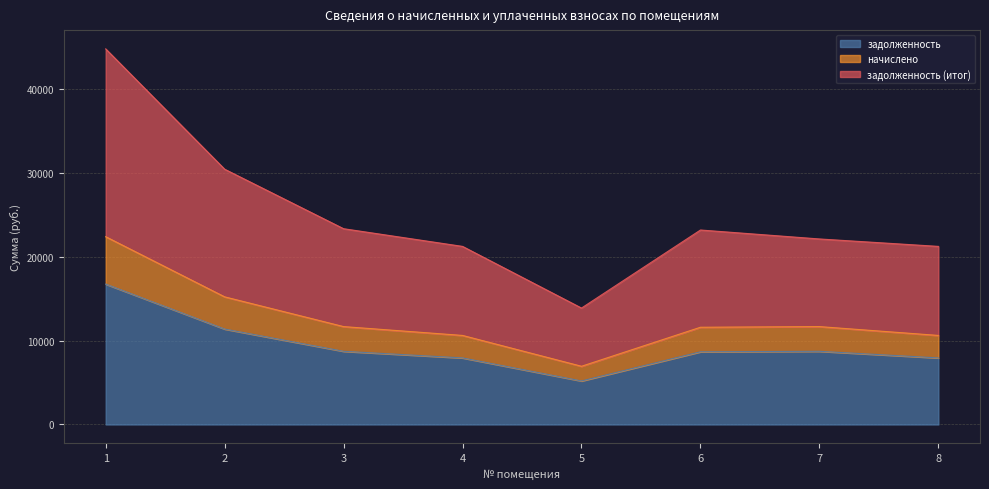

What value does the задолженность (итог) series have at 7?

22097.4